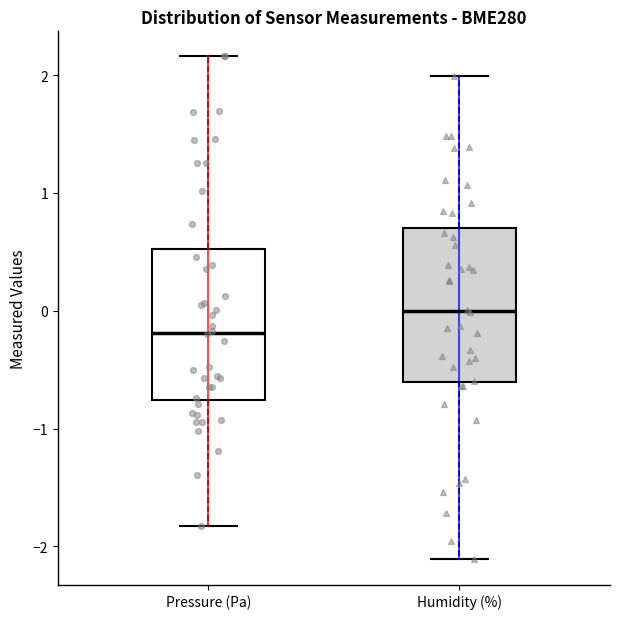

Where is the lower edge of the box for Pressure (Pa) on the y-axis? The values are not printed on the chart, so give them approximately, as read against the axis.

-0.8